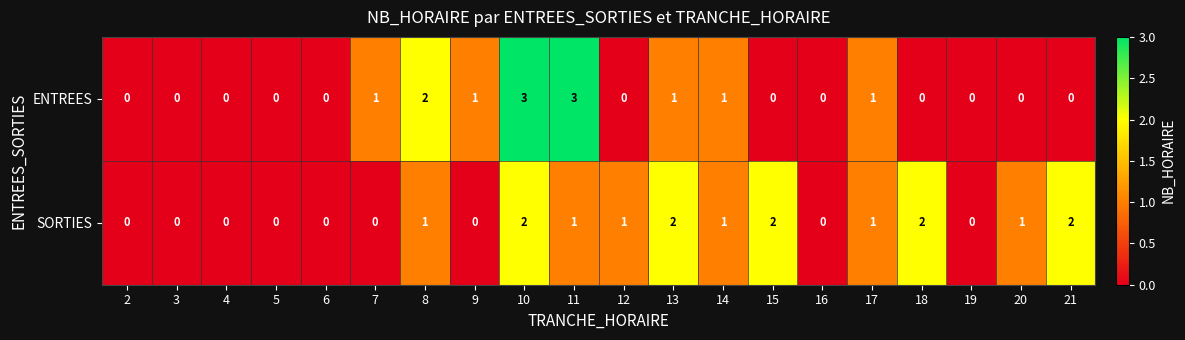

How many ENTREES values are between 0 and 1?

17